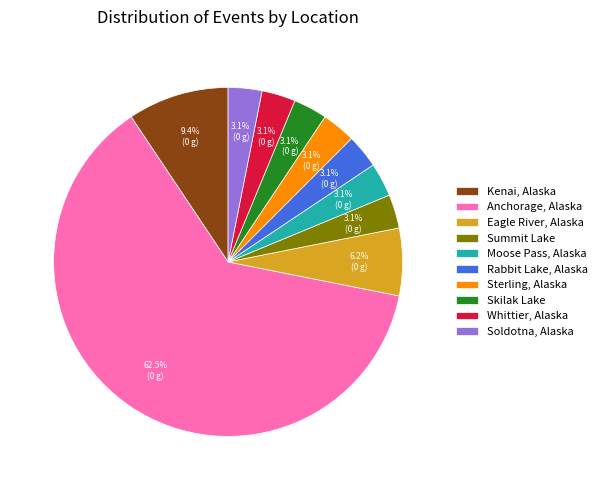

How many segments does this pie chart have?

10